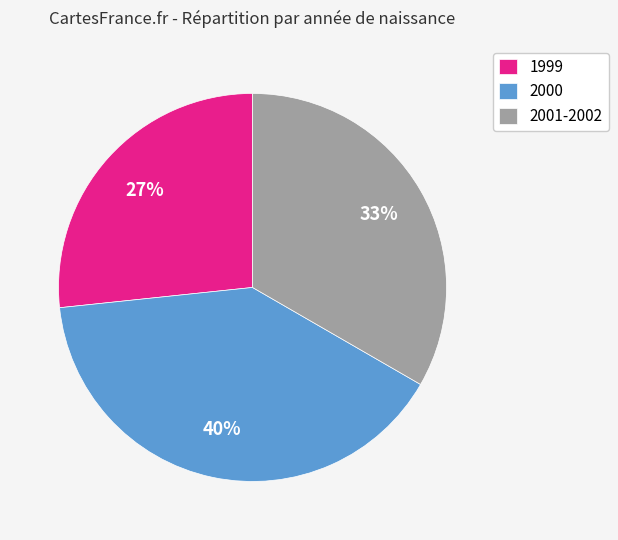

To the nearest percent, what is the difference between the largest and smallest slice percentages?

13%